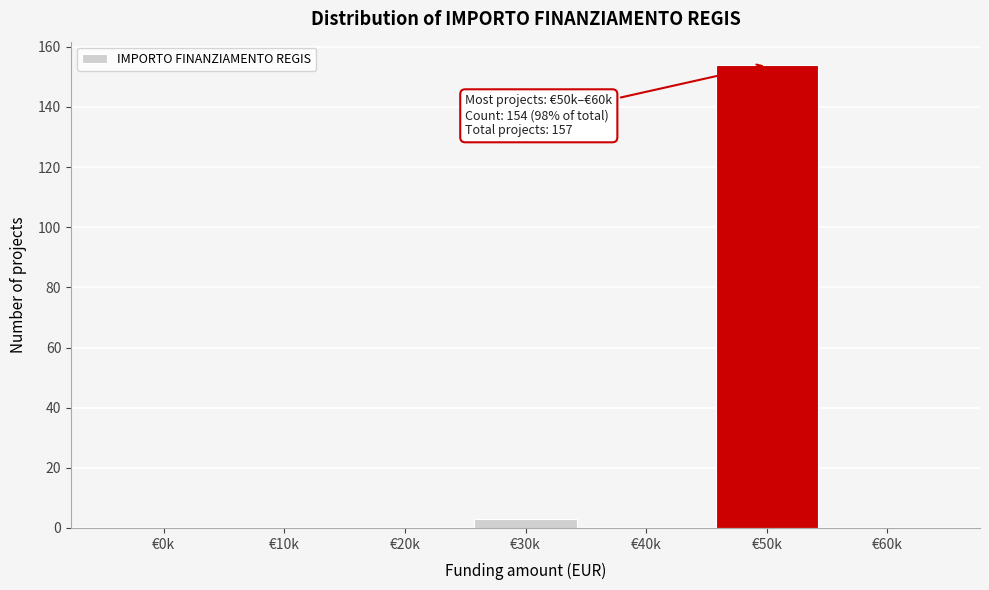

Reading right to left, list all the values displayed in this chart.

€60k=0	€50k=154	€40k=0	€30k=3	€20k=0	€10k=0	€0k=0